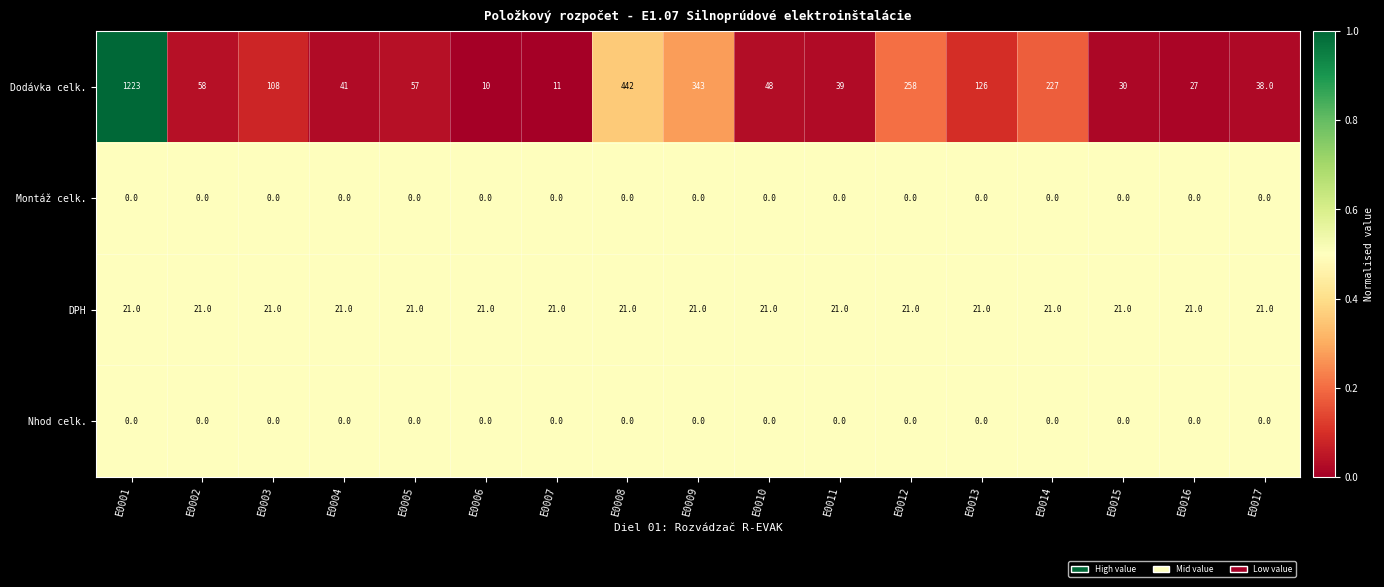

At which label does Dodávka celk. first exceed 57?

E0001